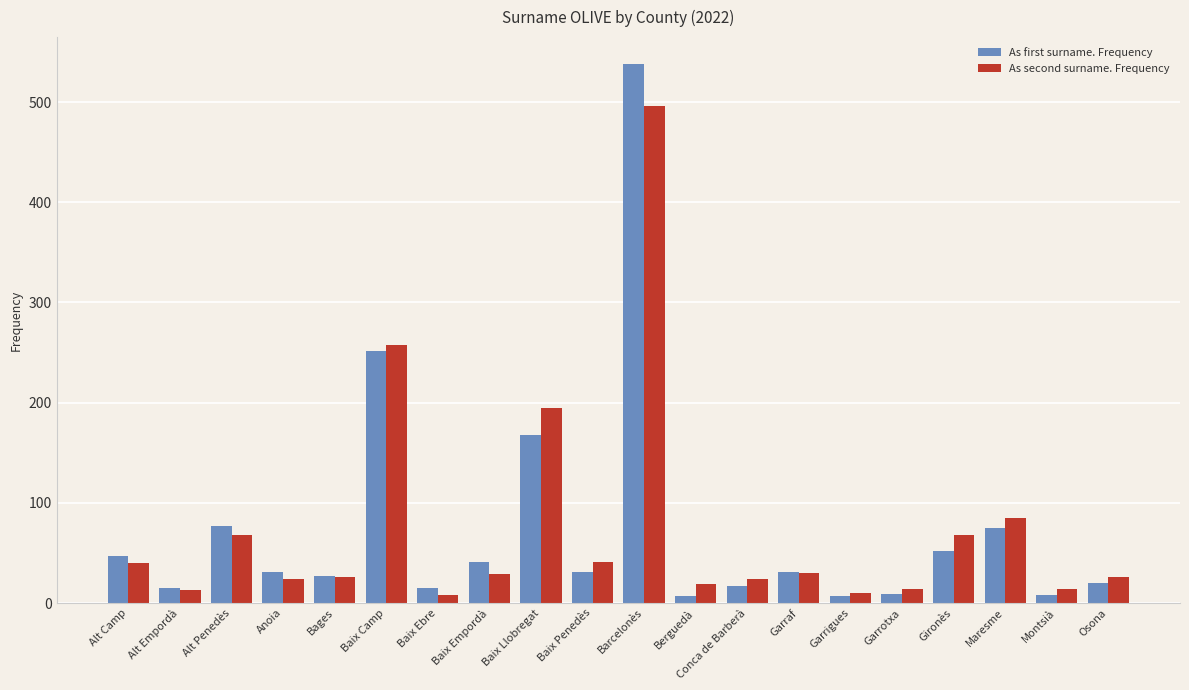

What is the minimum value shown in the chart?

7